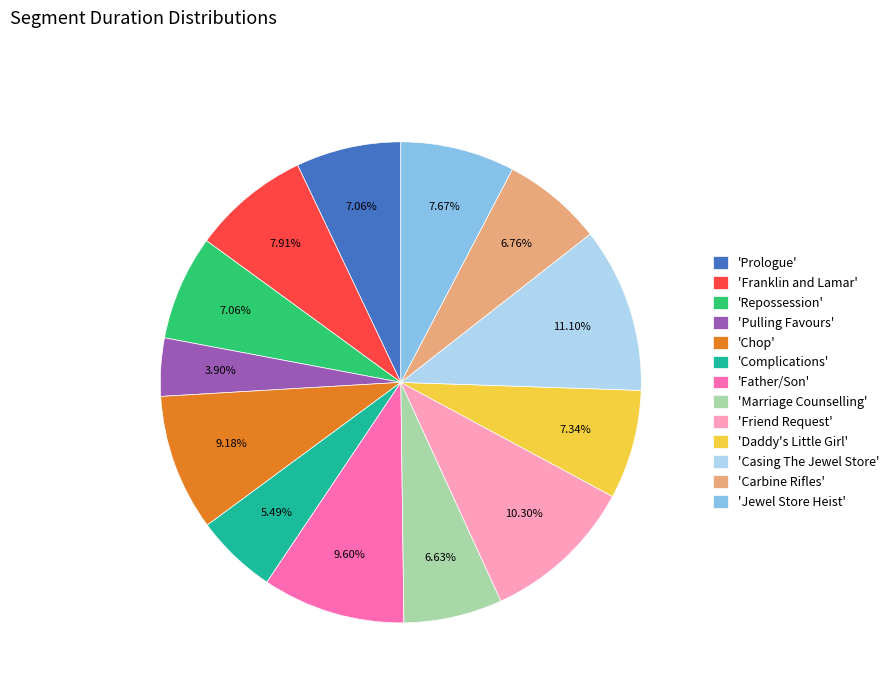

To the nearest percent, what is the difference between the largest and smallest slice percentages?

7%